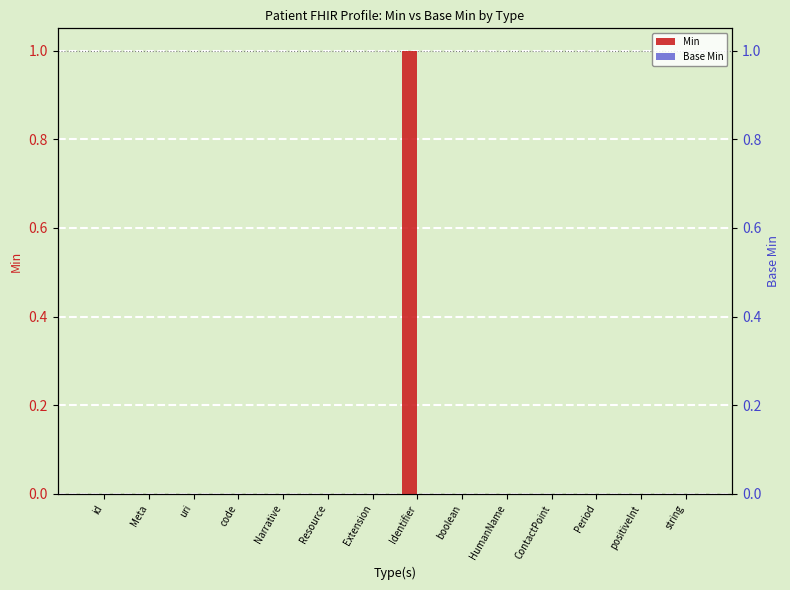

Where is Base Min nearest to the value 0?

id